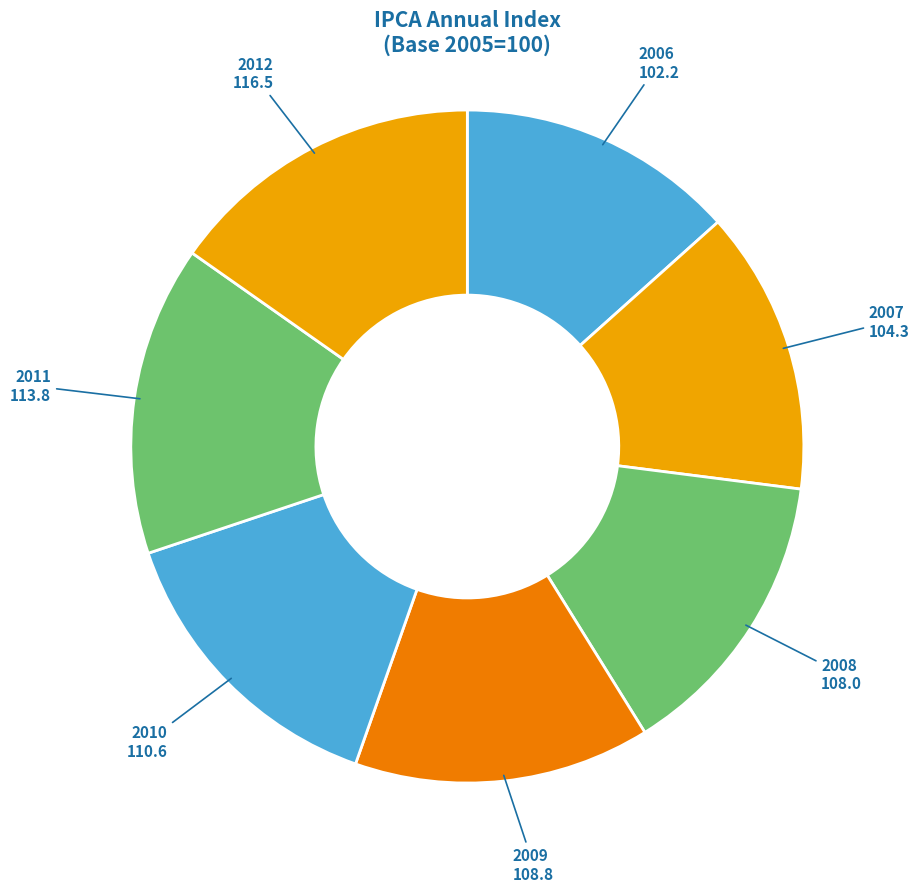

The 2007 slice represents 23% of the pie. True or false?

False